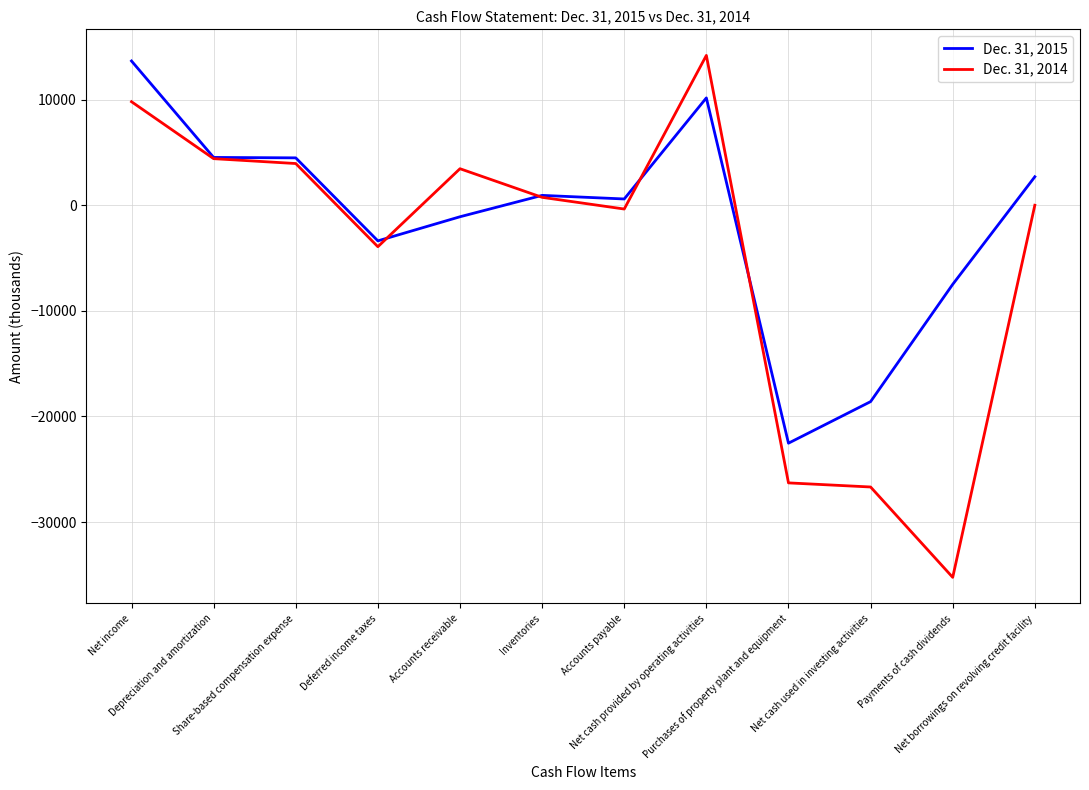

What is the maximum value shown in the chart?

14182